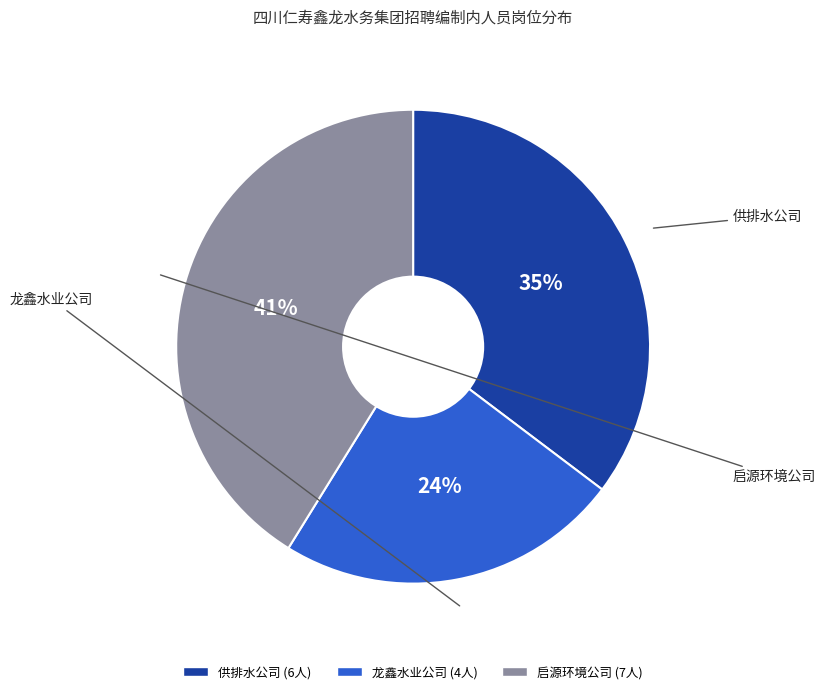

Rank the categories by value from lowest to highest.

龙鑫水业公司, 供排水公司, 启源环境公司